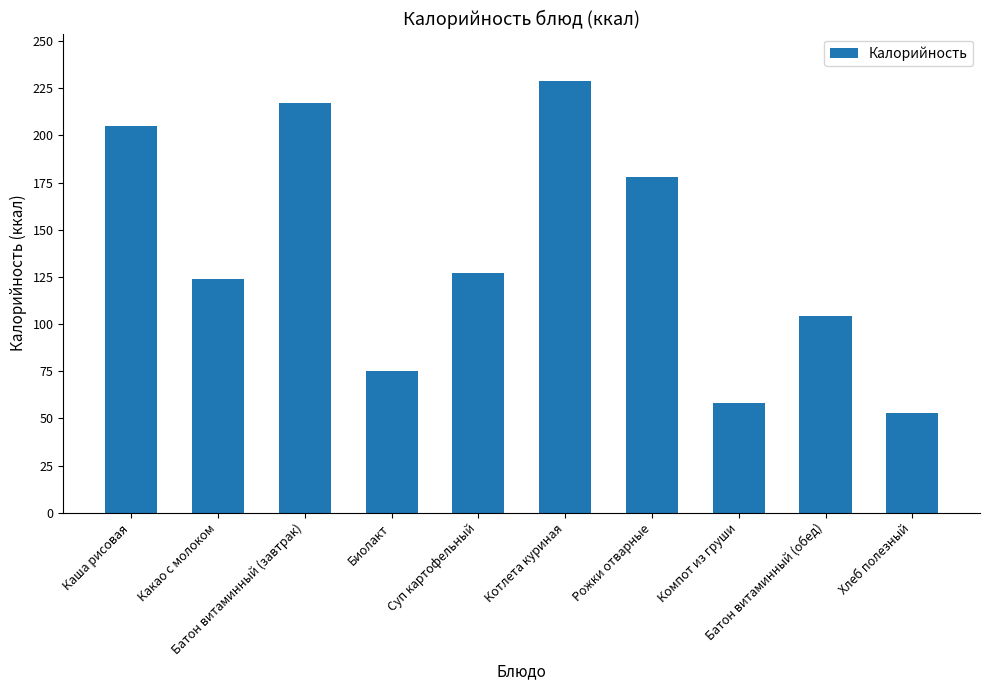

Reading left to right, what are all the values shown in this chart?

205	124	217	75	127	229	178	58	104	53